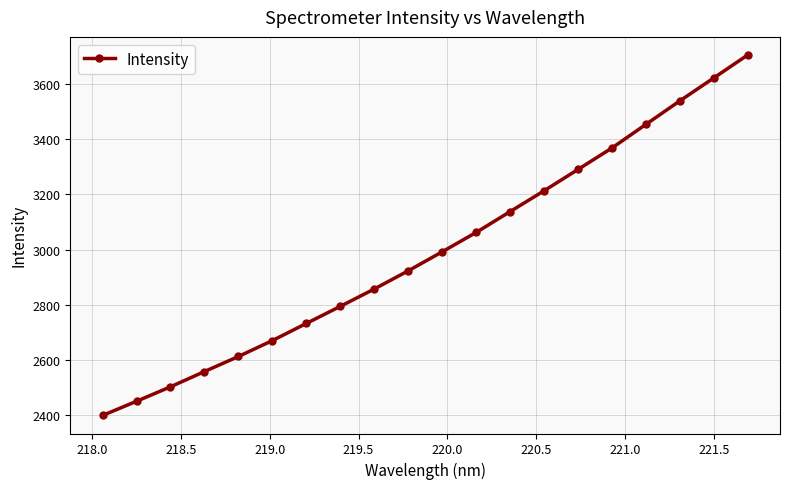

What is the value of the 17th point from the left?

3454.3